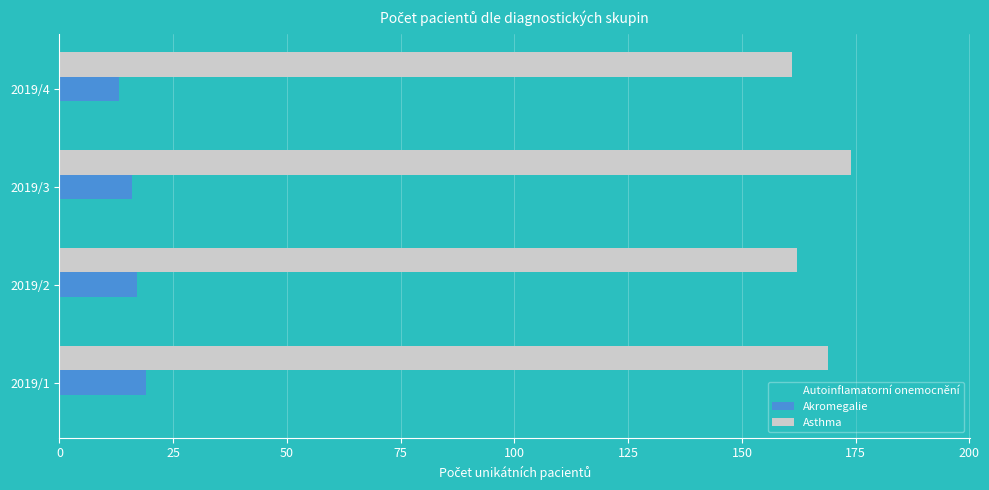

List the series in order of their peak value, lowest first.

Autoinflamatorní onemocnění, Akromegalie, Asthma